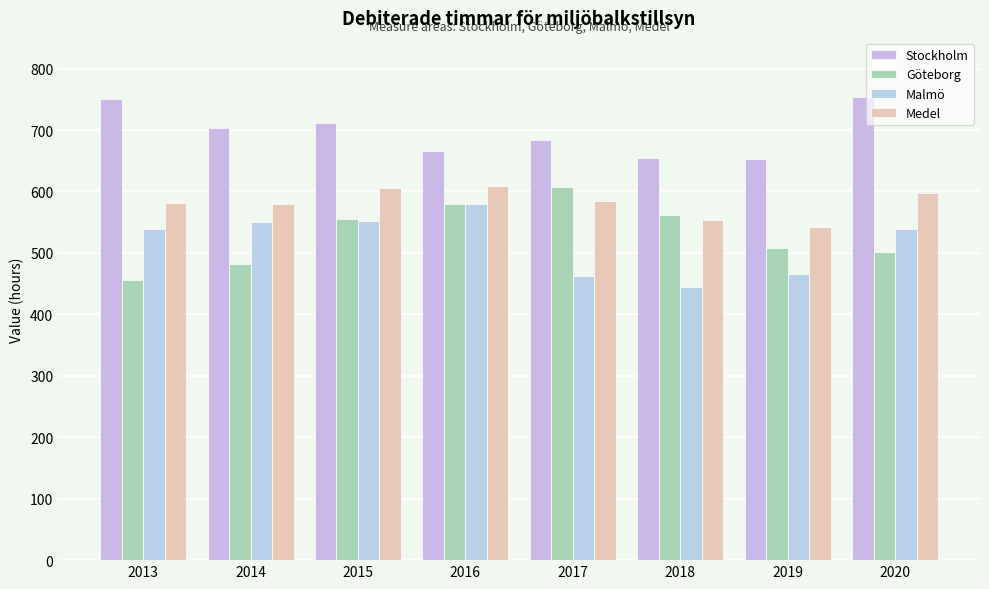

How many data points in Medel are above 584?

4